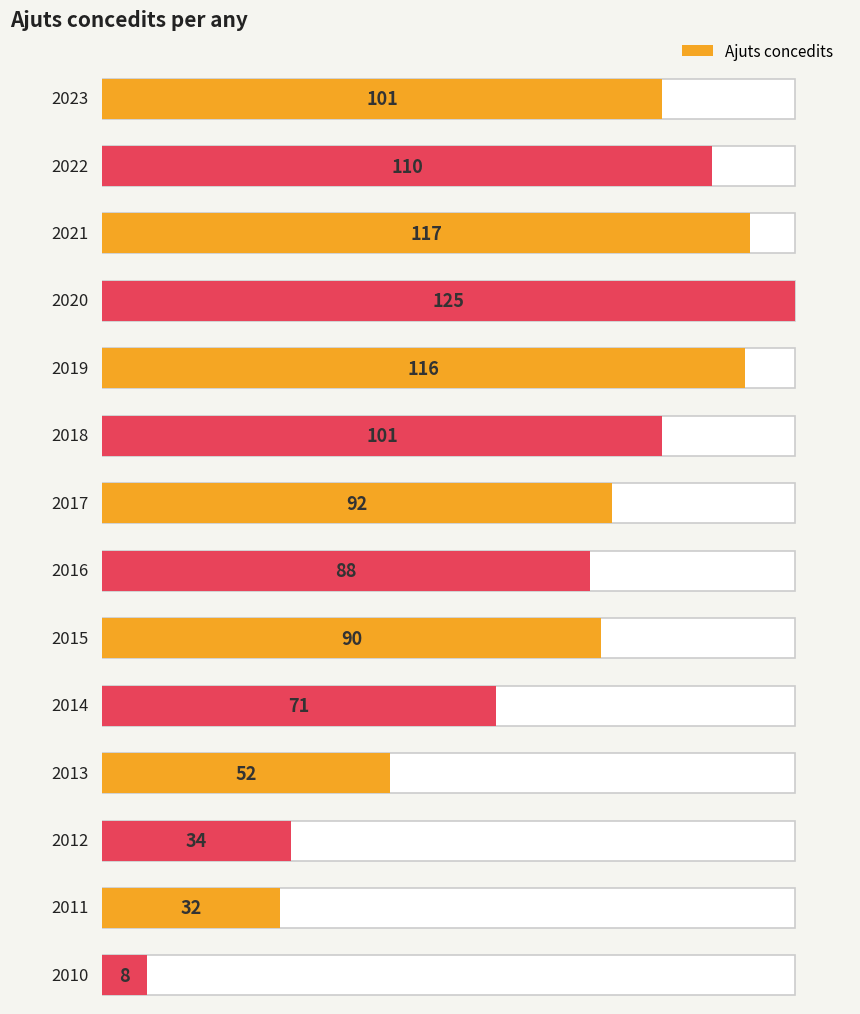

Reading left to right, extract all data points from this chart.

2023=101	2022=110	2021=117	2020=125	2019=116	2018=101	2017=92	2016=88	2015=90	2014=71	2013=52	2012=34	2011=32	2010=8